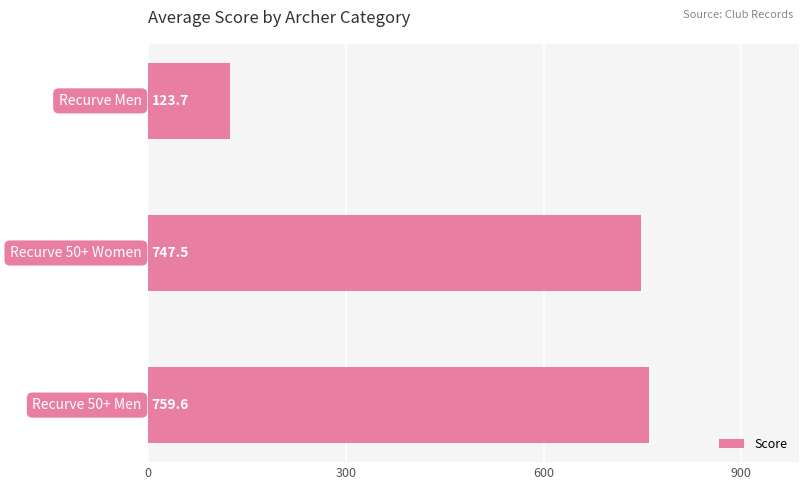

What is the greatest value displayed?

759.6